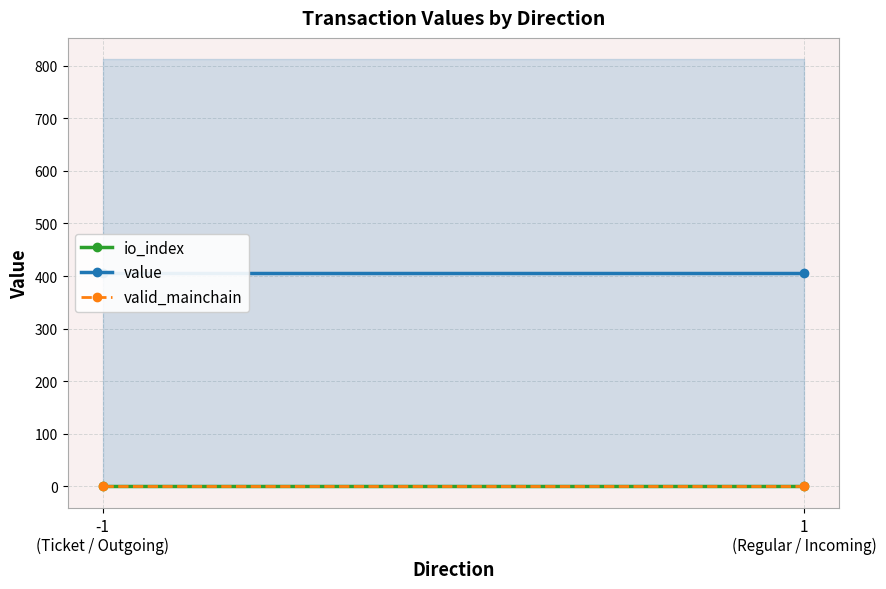

What position from the left is 1
(Regular / Incoming)?

2